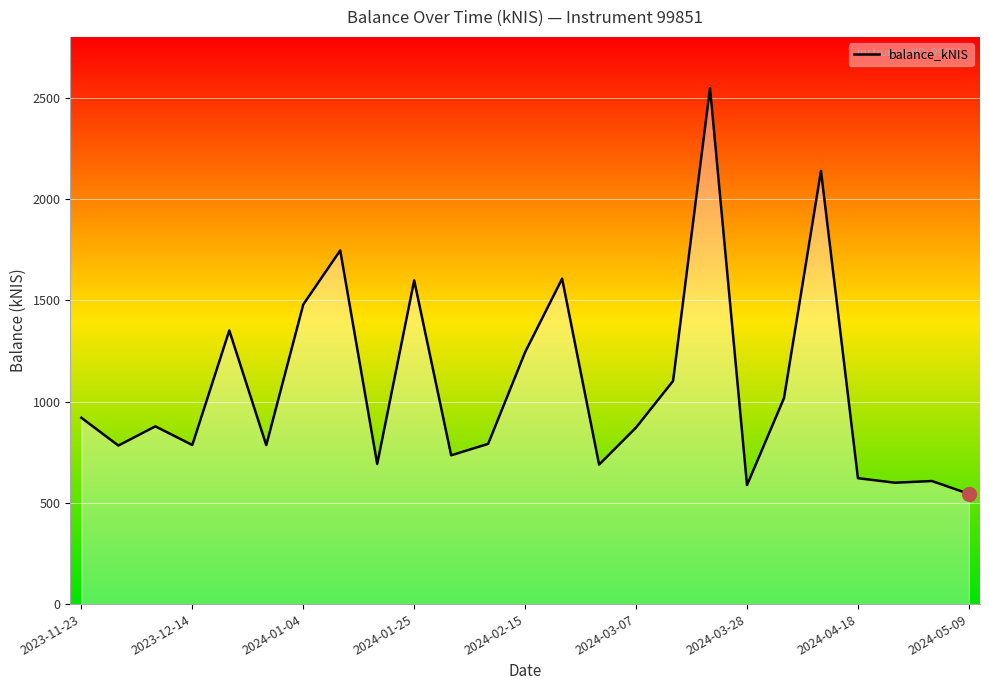

What is the maximum value shown in the chart?

2547.8